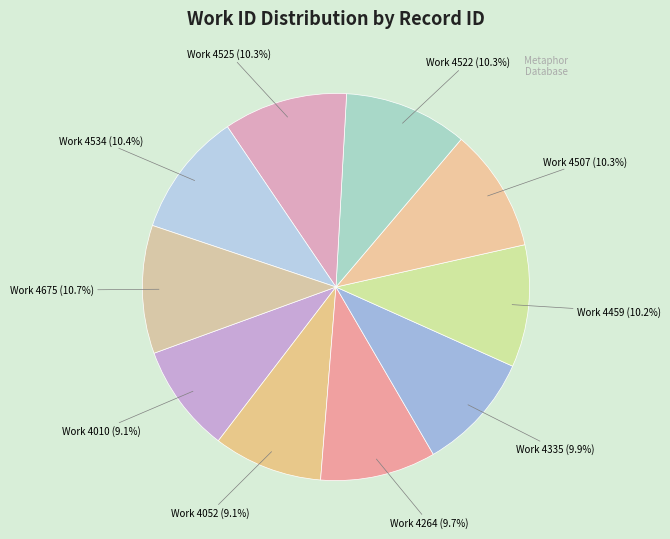

To the nearest percent, what is the difference between the largest and smallest slice percentages?

2%